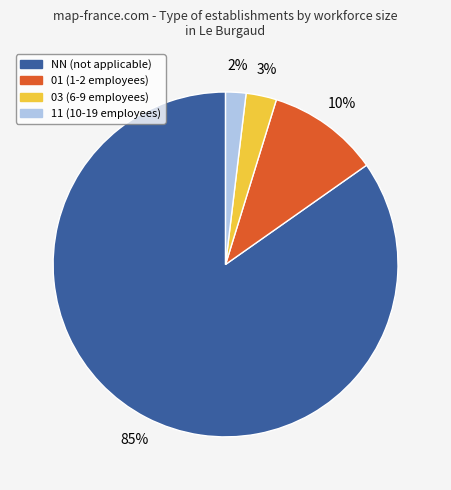

How many segments does this pie chart have?

4